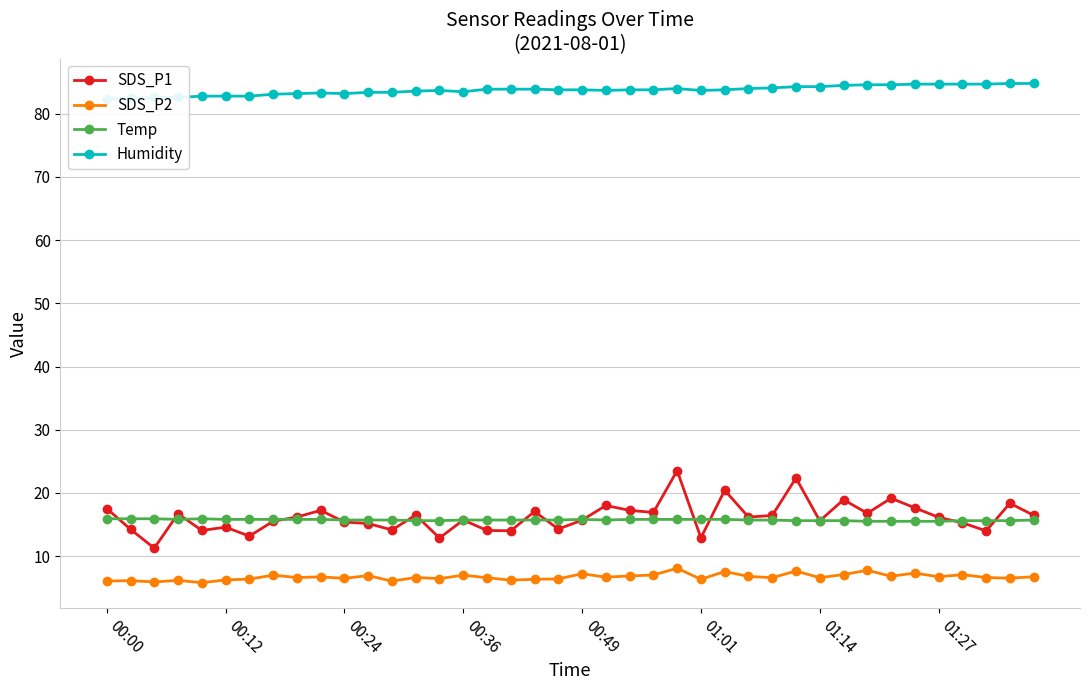

What is the lowest value of the Temp series?

15.5